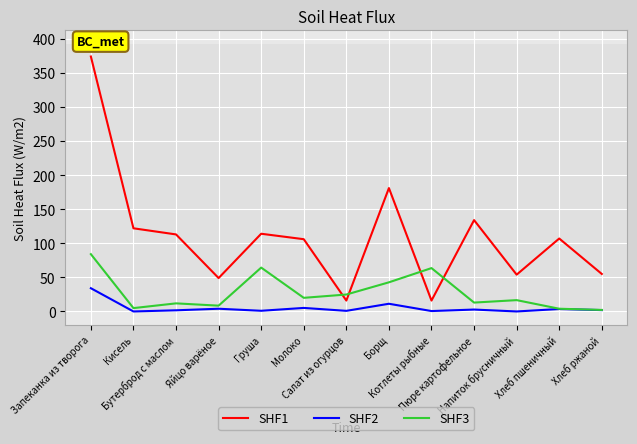

Where is SHF2 nearest to the value 17?

Борщ